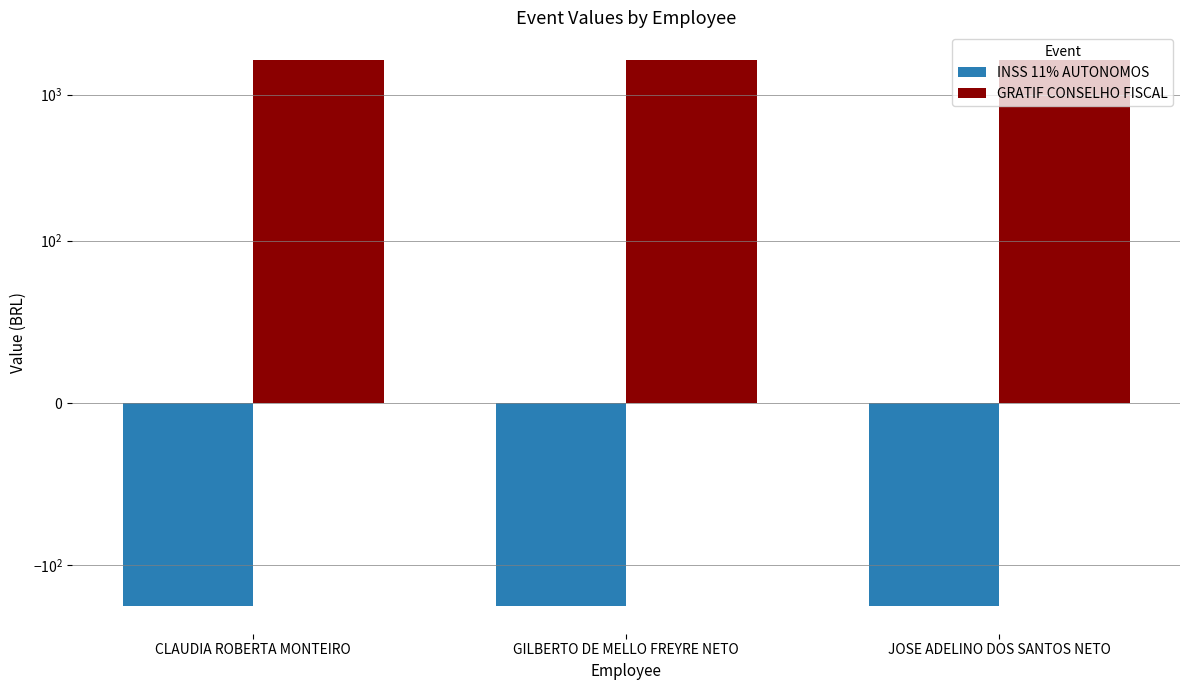

List the series in order of their overall mean, lowest first.

INSS 11% AUTONOMOS, GRATIF CONSELHO FISCAL